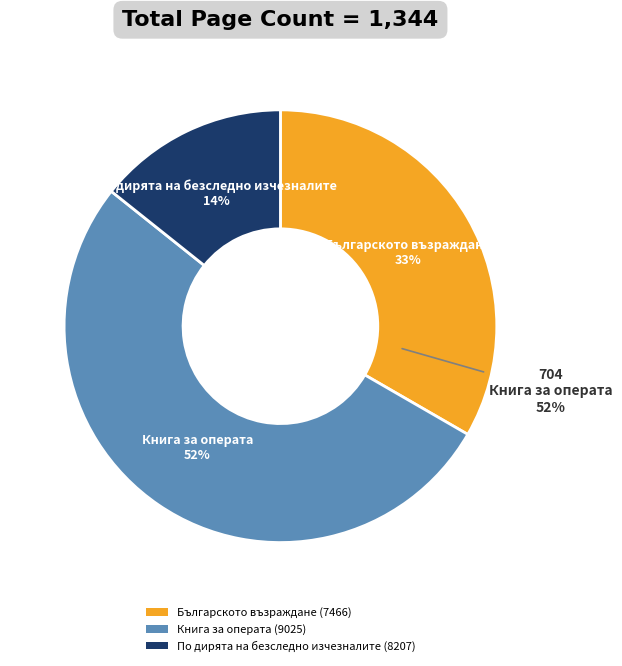

To the nearest percent, what percentage of the pie is По дирята на безследно изчезналите (8207)?

14%